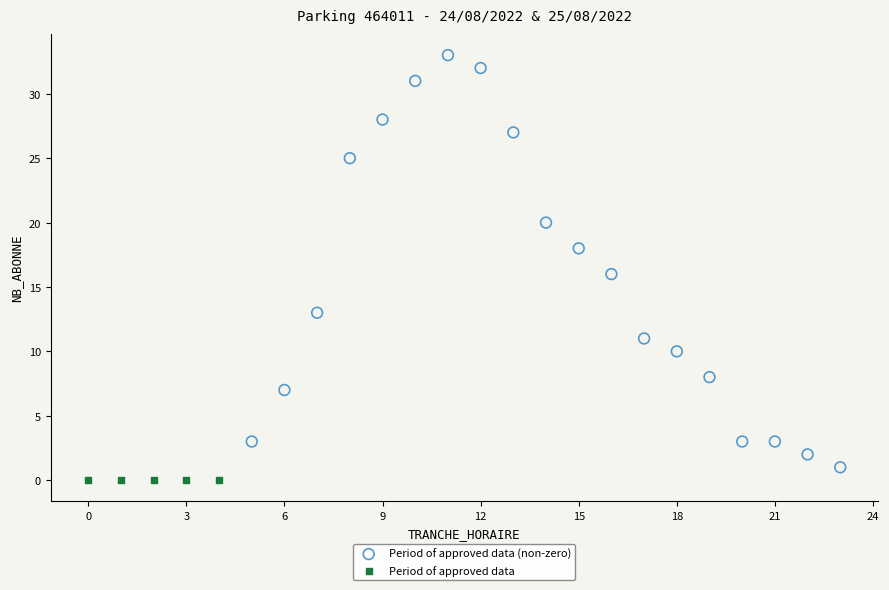

What are all the series names shown in the legend?

Period of approved data (non-zero), Period of approved data